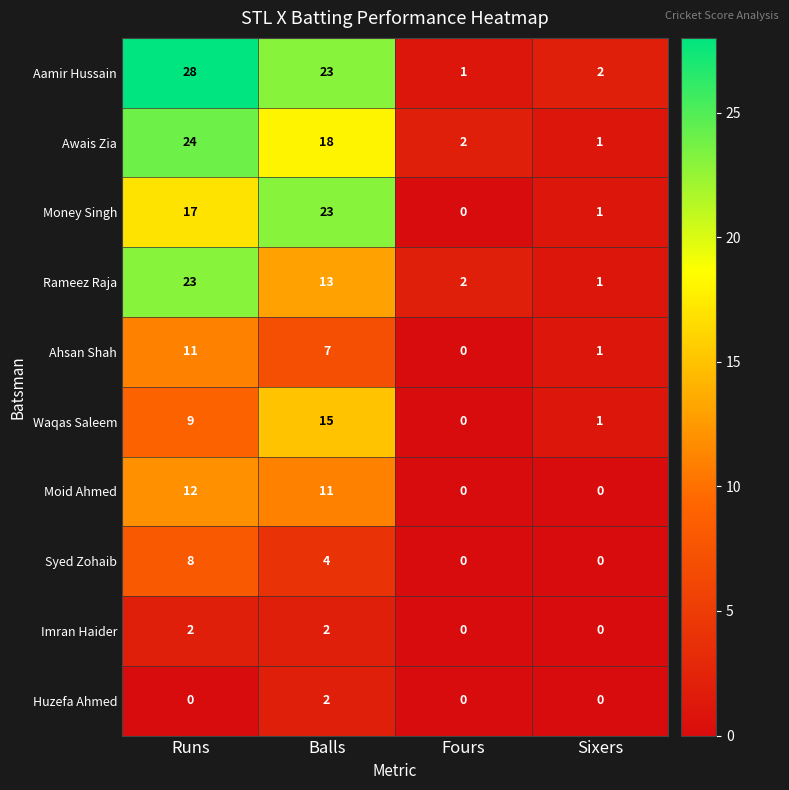

At how many categories does at least one series exceed 20?

2